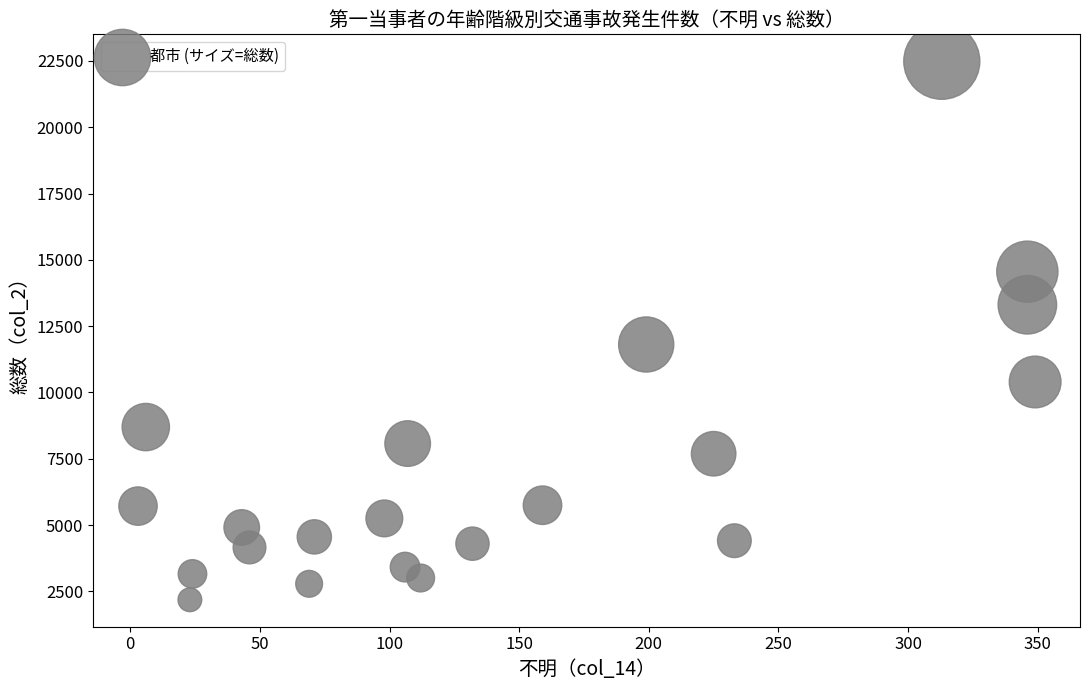

What Y value in the scatter plot is closest to 12336?

11810